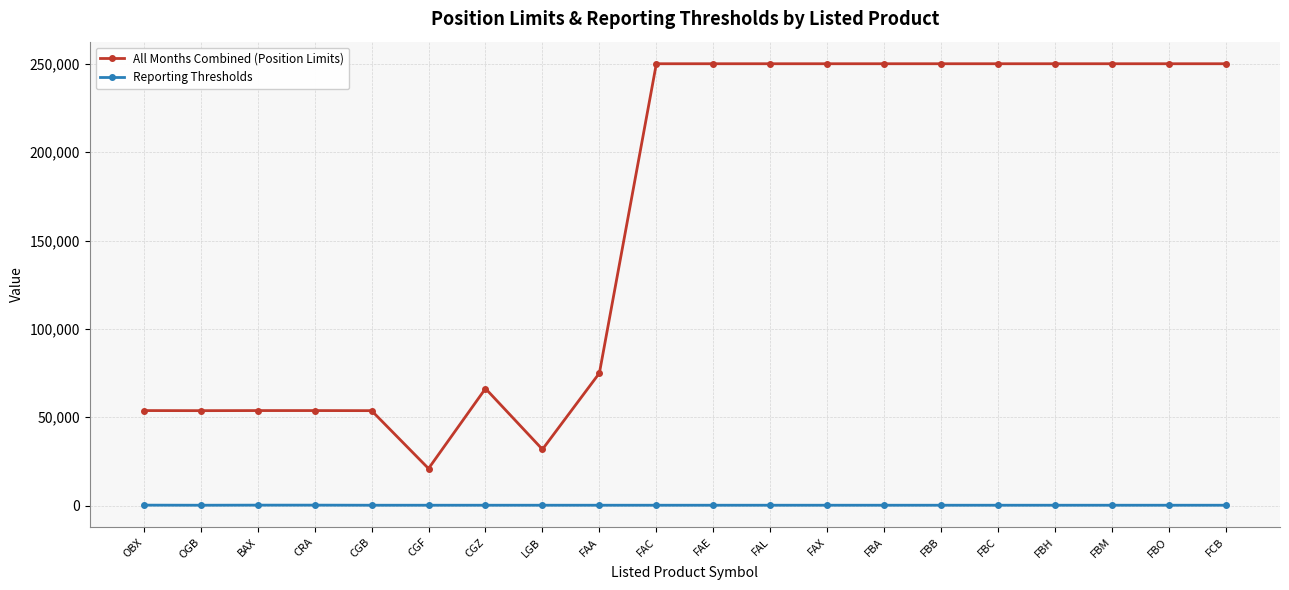

True or false: All Months Combined (Position Limits) and Reporting Thresholds cross at least once.

False